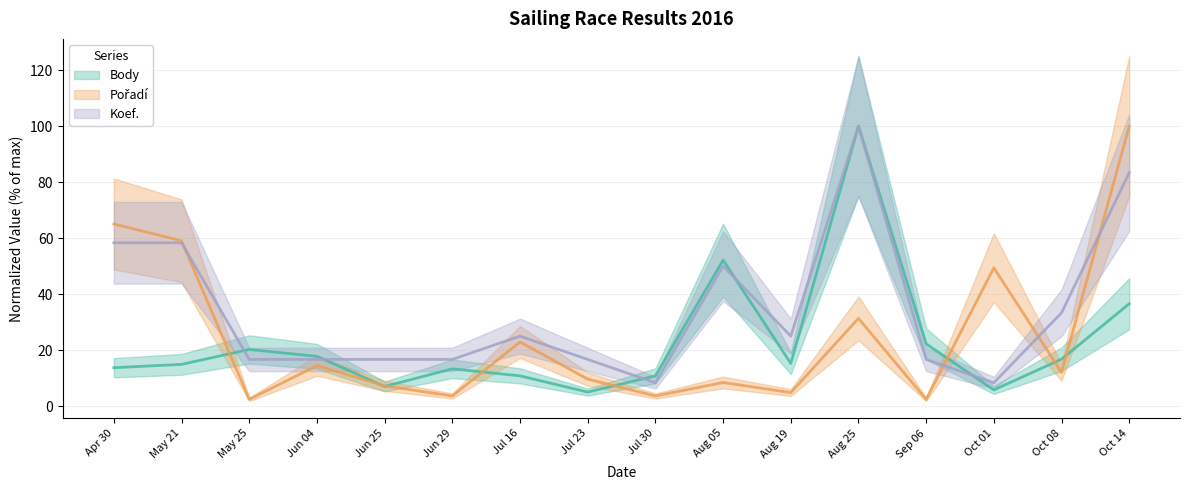

Reading right to left, what are all the values shown in this chart?

Body: 36.5	16.8	5.8	22.2	100.0	15.2	52.1	10.8	5.0	10.8	13.3	7.0	17.8	20.2	14.9	13.7
Pořadí: 100.0	12.0	49.4	2.4	31.3	4.8	8.4	3.6	9.6	22.9	3.6	7.2	14.5	2.4	59.0	65.1
Koef.: 83.3	33.3	8.3	16.7	100.0	25.0	50.0	8.3	16.7	25.0	16.7	16.7	16.7	16.7	58.3	58.3